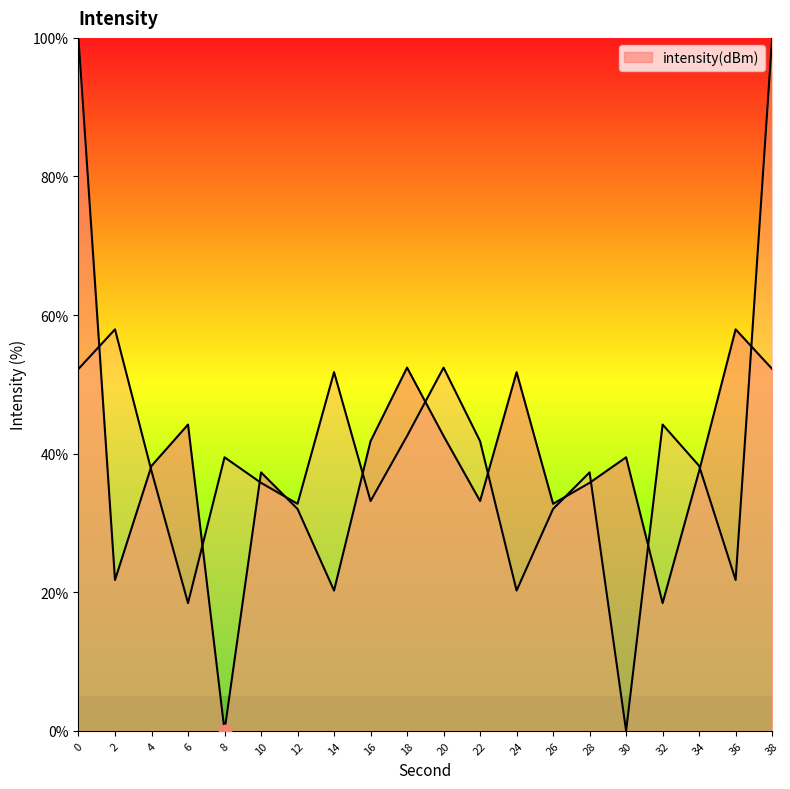

What is the ratio of the value at 10 to the value at 38?

0.7